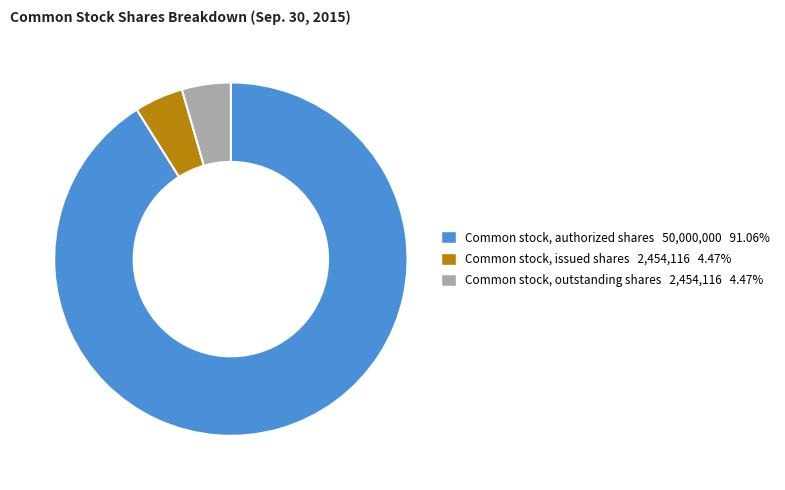

How many slices are in this pie chart?

3